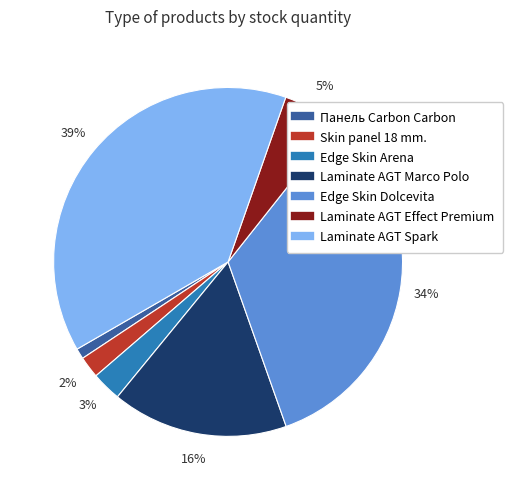

Do Laminate AGT Marco Polo and Skin panel 18 mm. together represent more than half of the pie?

No